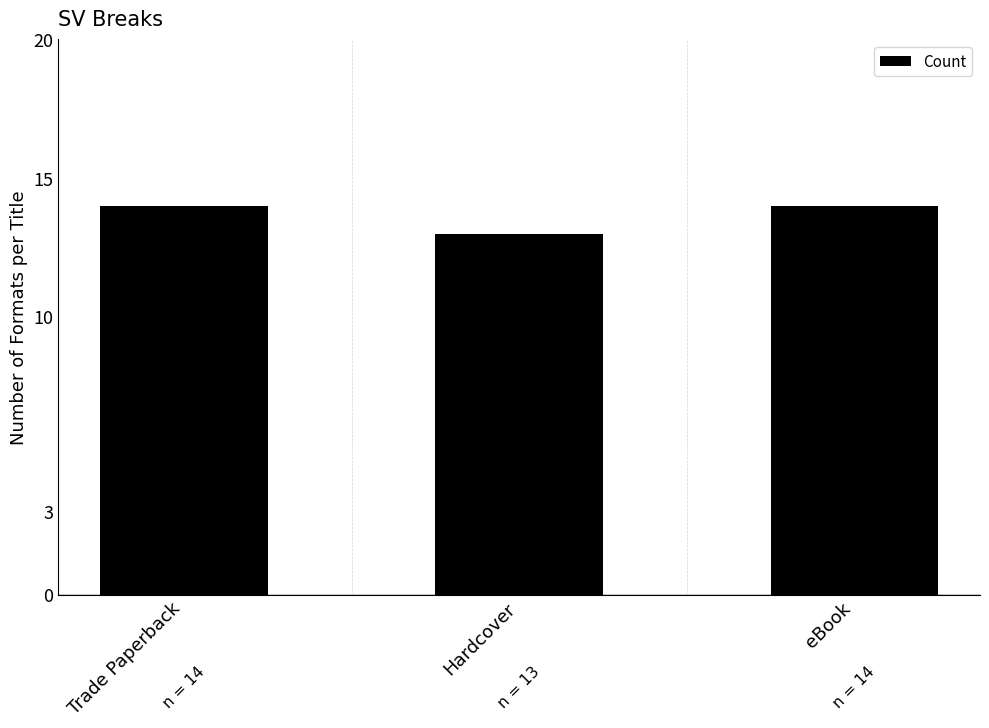

What is the greatest value displayed?

14